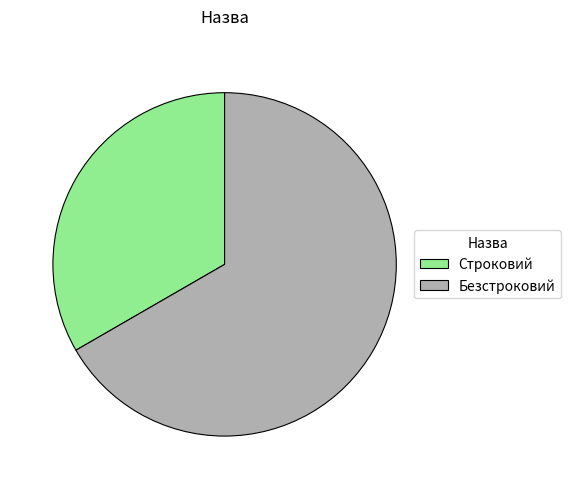

Which slice is the largest?

Безстроковий